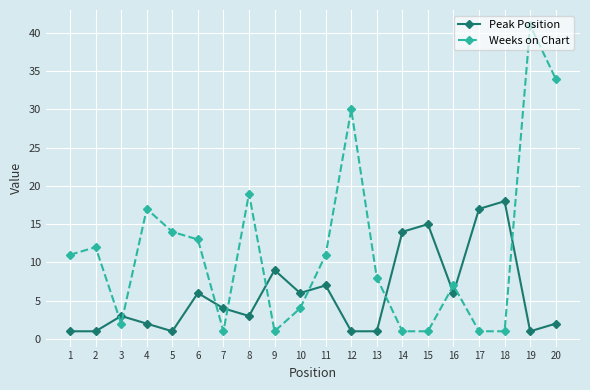

Which category has the highest value across all series?

19